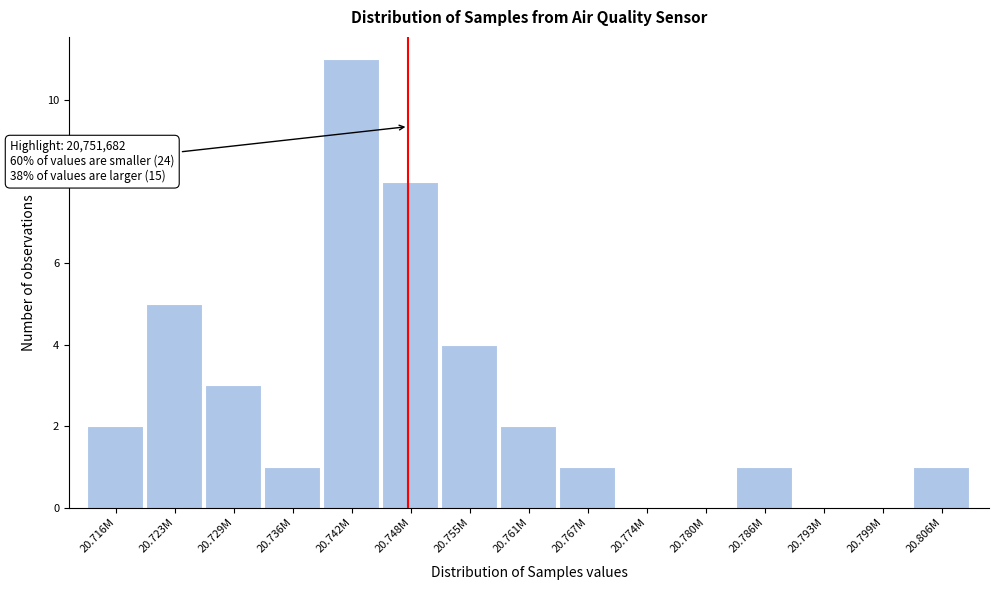

Reading right to left, list all the values displayed in this chart.

20.806M=1	20.799M=0	20.793M=0	20.786M=1	20.780M=0	20.774M=0	20.767M=1	20.761M=2	20.755M=4	20.748M=8	20.742M=11	20.736M=1	20.729M=3	20.723M=5	20.716M=2